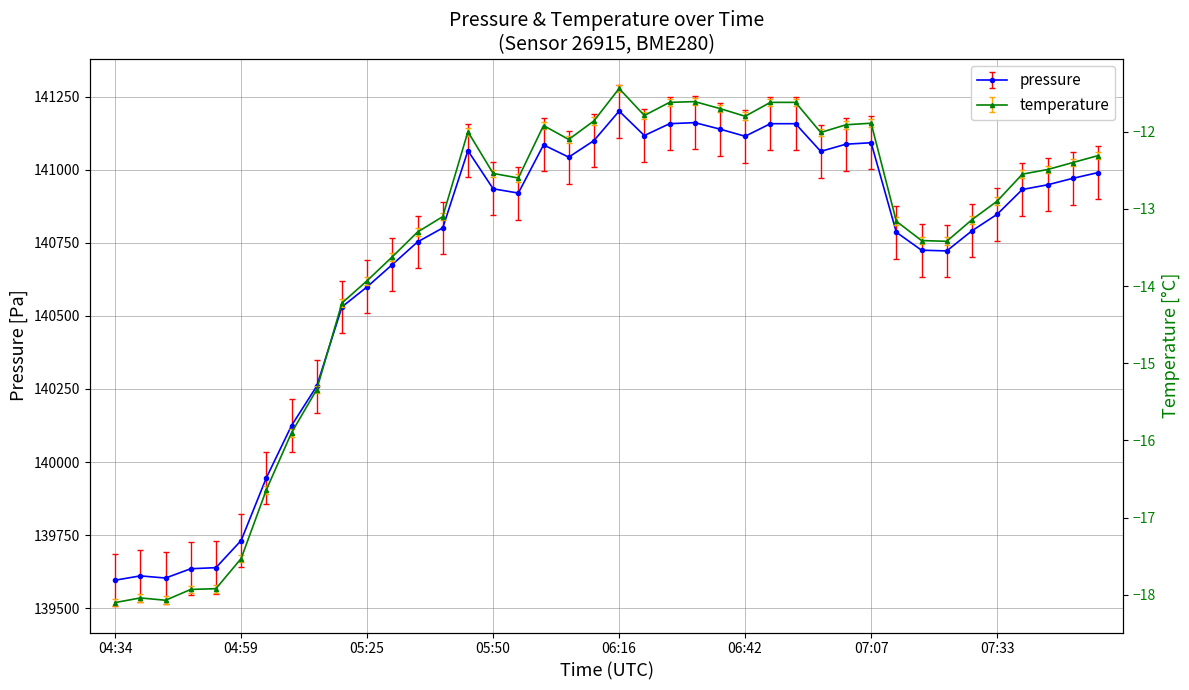

True or false: temperature has a value of -13.1 at 07:28.

True